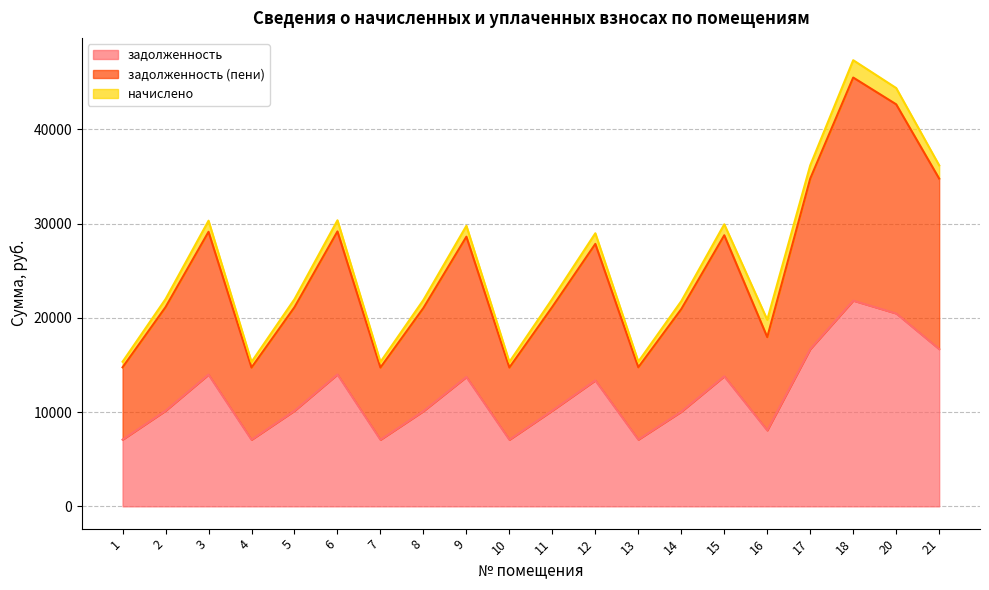

True or false: задолженность (пени) and задолженность cross at least once.

False